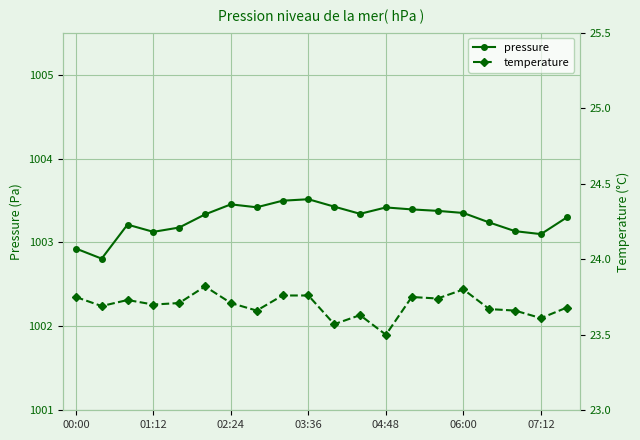

True or false: pressure has a value of 210.3 at 00:00.

False